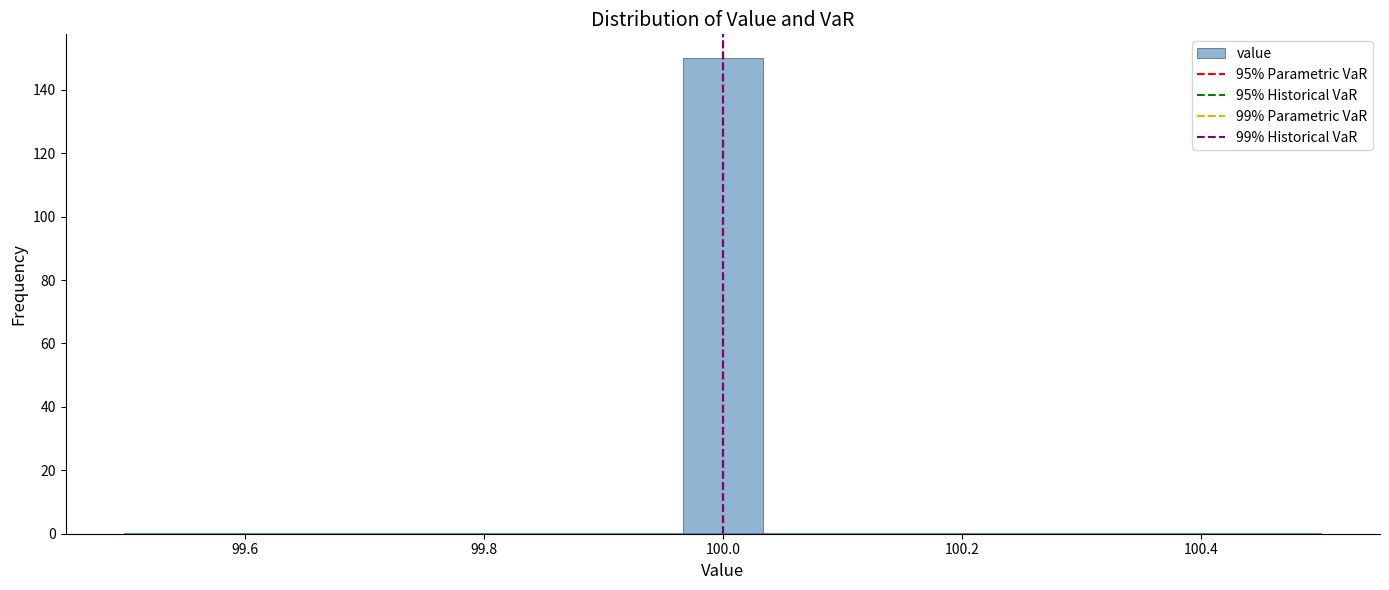

Around what value on the x-axis is the tallest bar? Give the approximate position of its centre, as read against the axis.

100.00